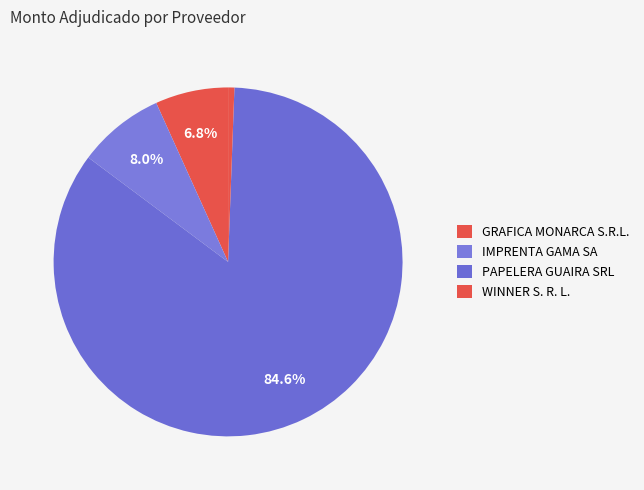

How much of the chart is everything except GRAFICA MONARCA S.R.L.?

93.2%